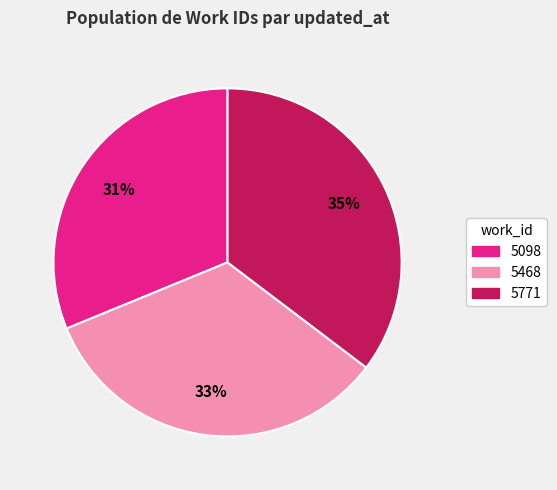

Between 5098 and 5468, which is larger?

5468